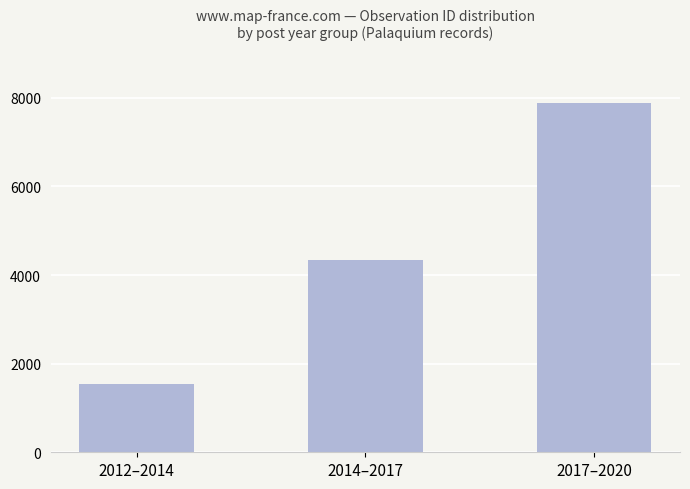

What is the value of the 3rd bar from the left?

7874